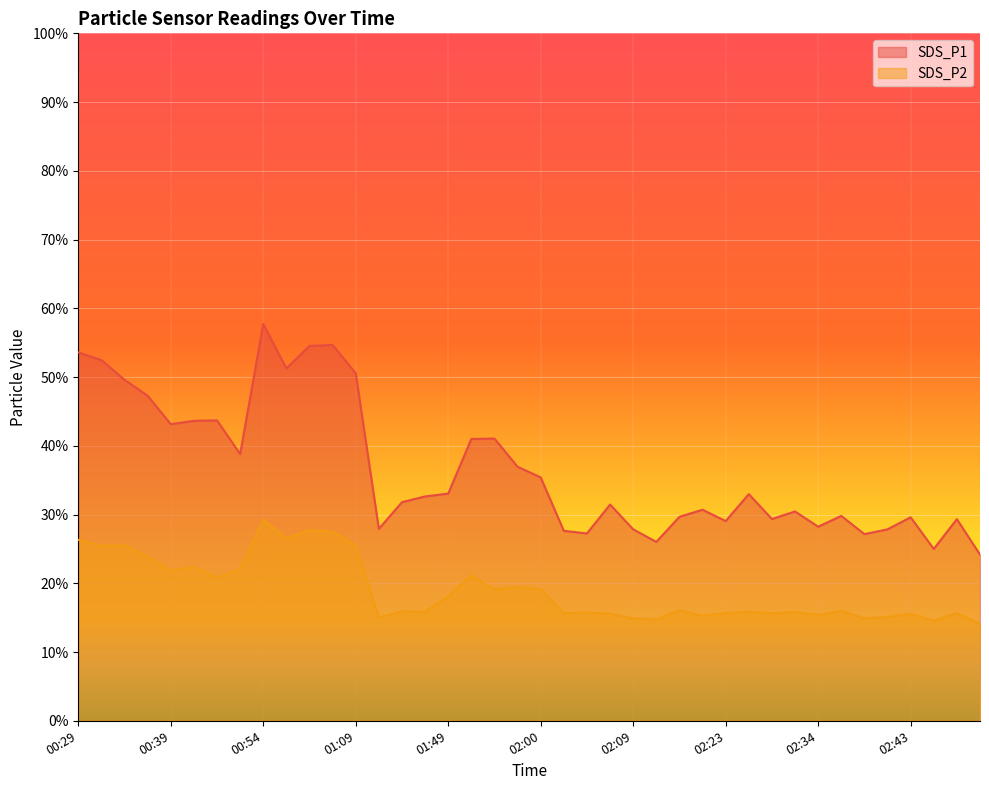

The value of SDS_P1 at 02:26 is 22.8. True or false?

False